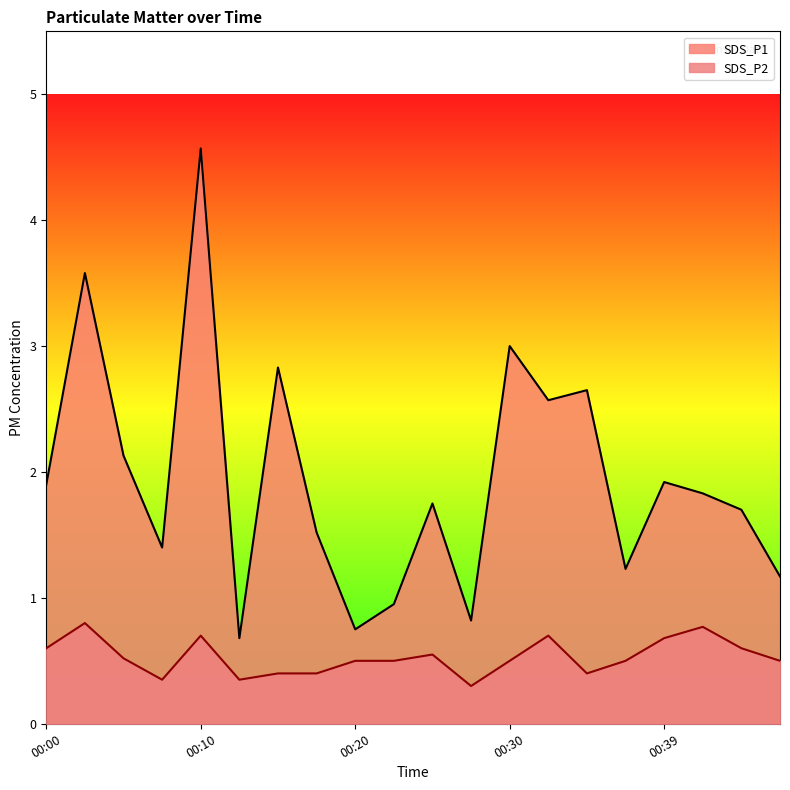

What is the average value of the SDS_P1 series?

1.9